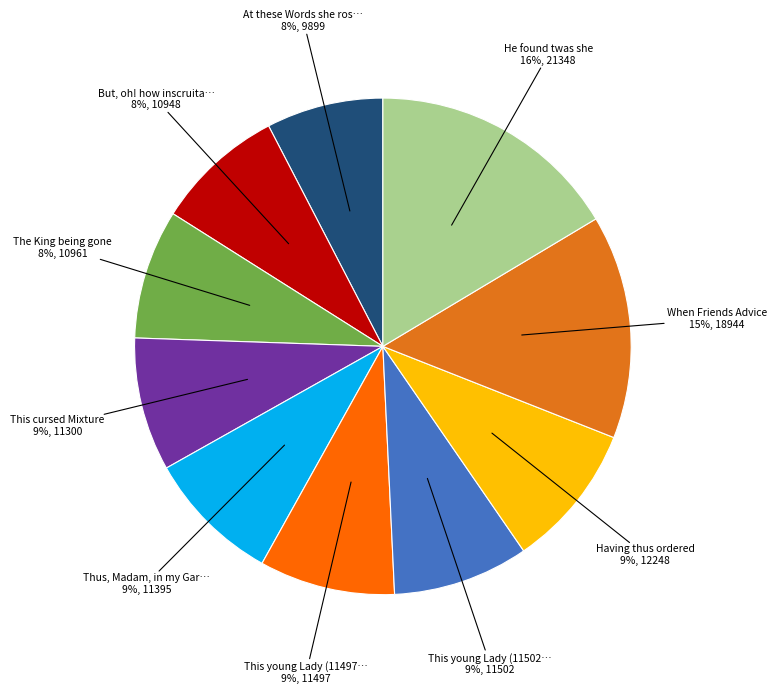

Is there a majority slice in this chart?

No